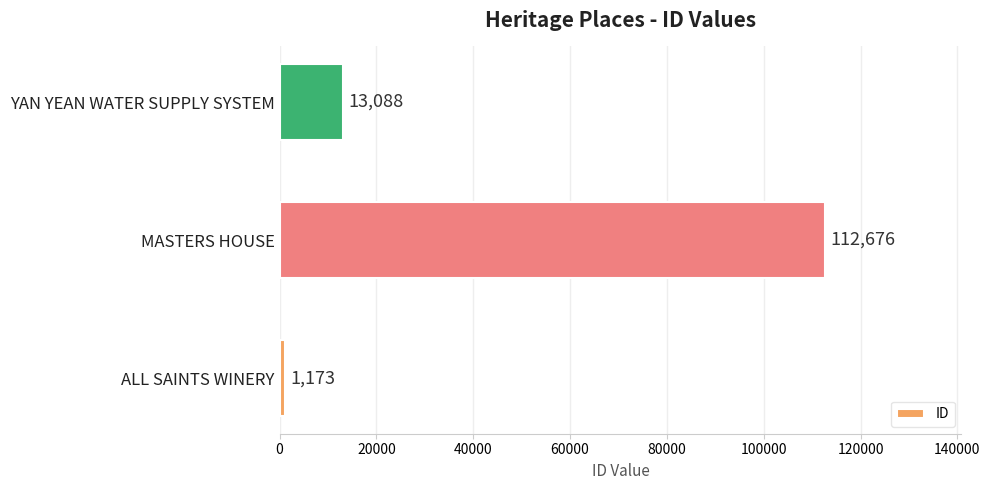

What is the minimum value shown in the chart?

1173